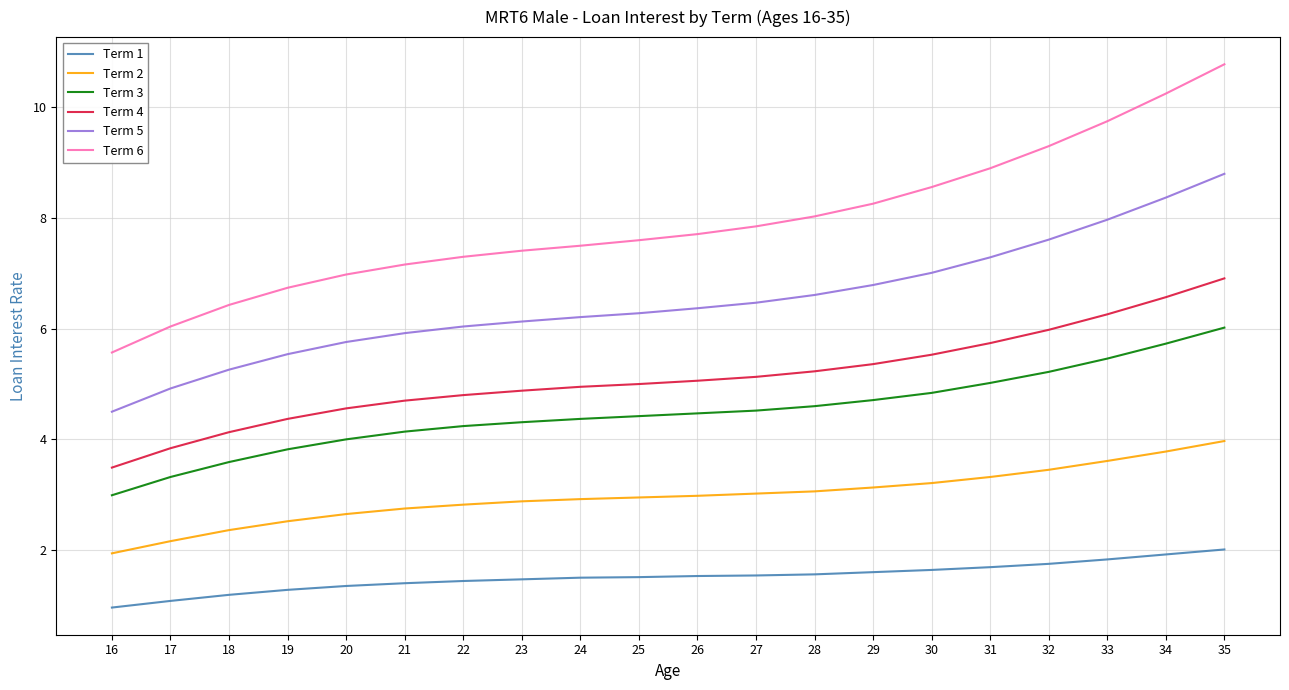

At which category does the chart reach its peak across all series?

35